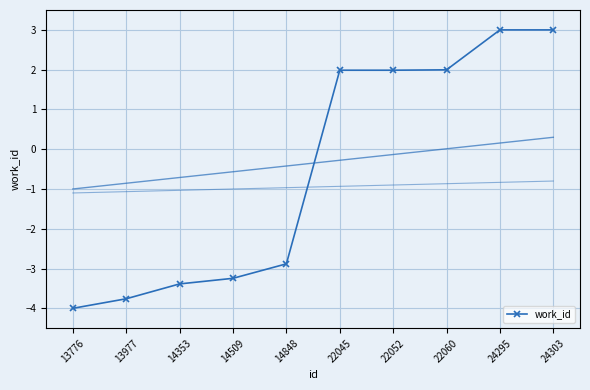

Reading left to right, extract all data points from this chart.

13776=-4.0	13977=-3.8	14353=-3.4	14509=-3.2	14848=-2.9	22045=2.0	22052=2.0	22060=2.0	24295=3.0	24303=3.0